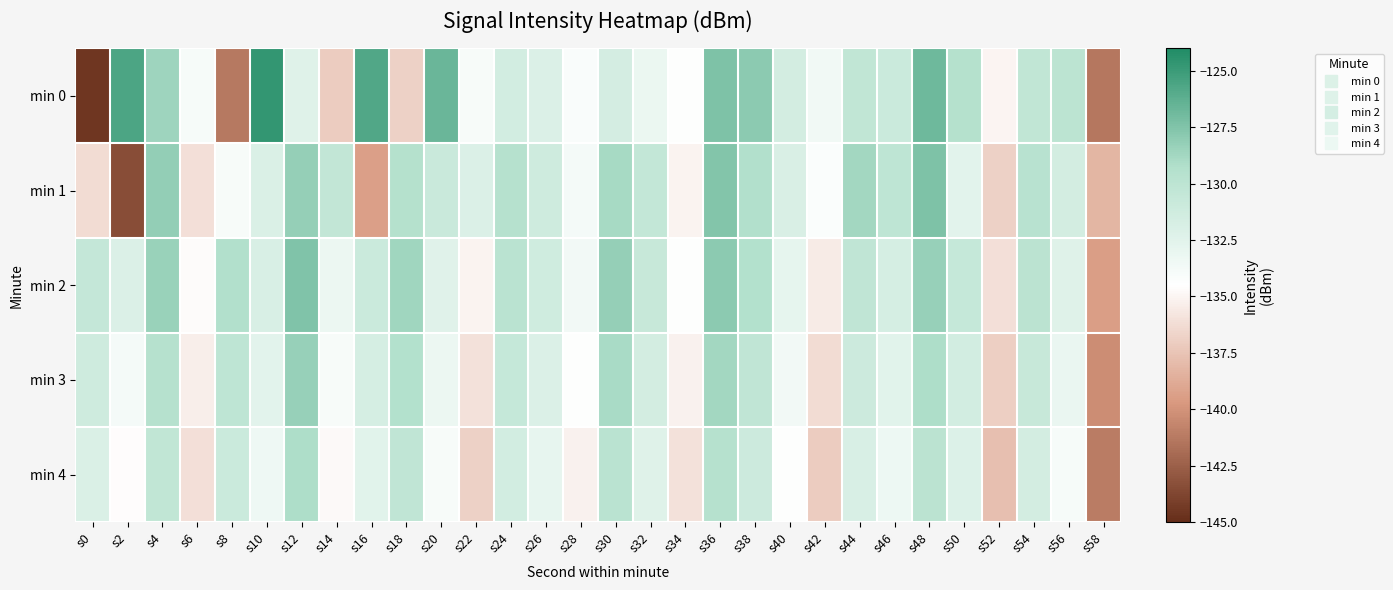

Which series has the largest range (max minus min)?

min 0